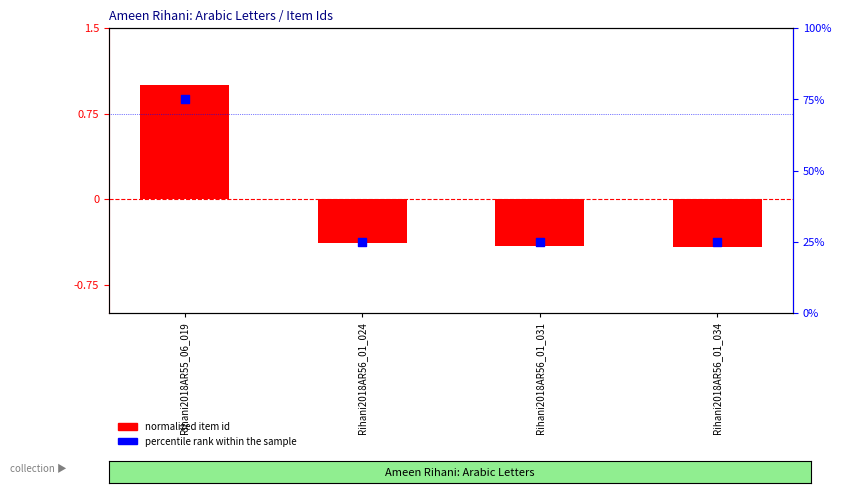

Which series has the largest total across all categories?

percentile rank within the sample